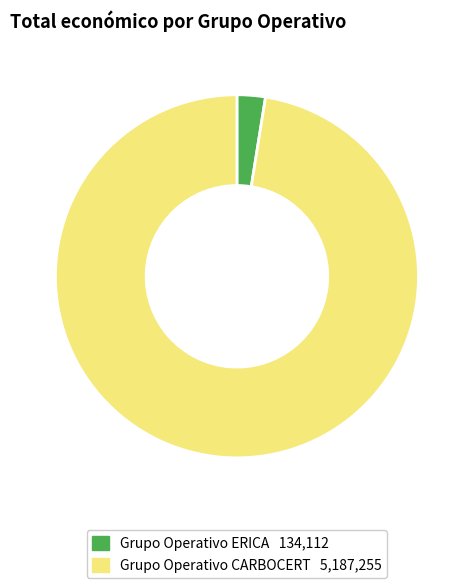

Rank the categories by value from lowest to highest.

Grupo Operativo ERICA, Grupo Operativo CARBOCERT